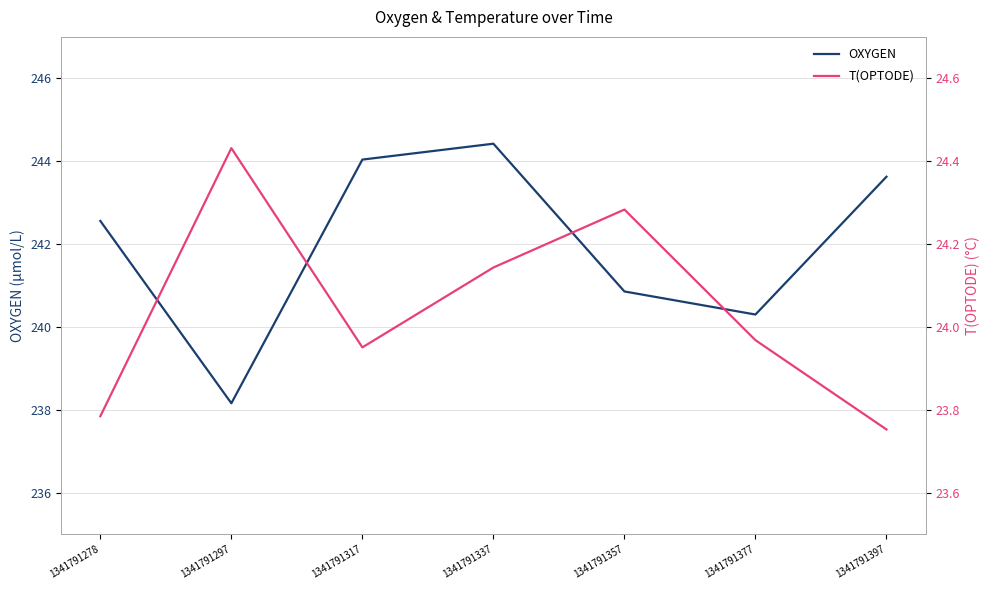

Is the value of OXYGEN at 1341791377 greater than the value of T(OPTODE) at 1341791317?

Yes